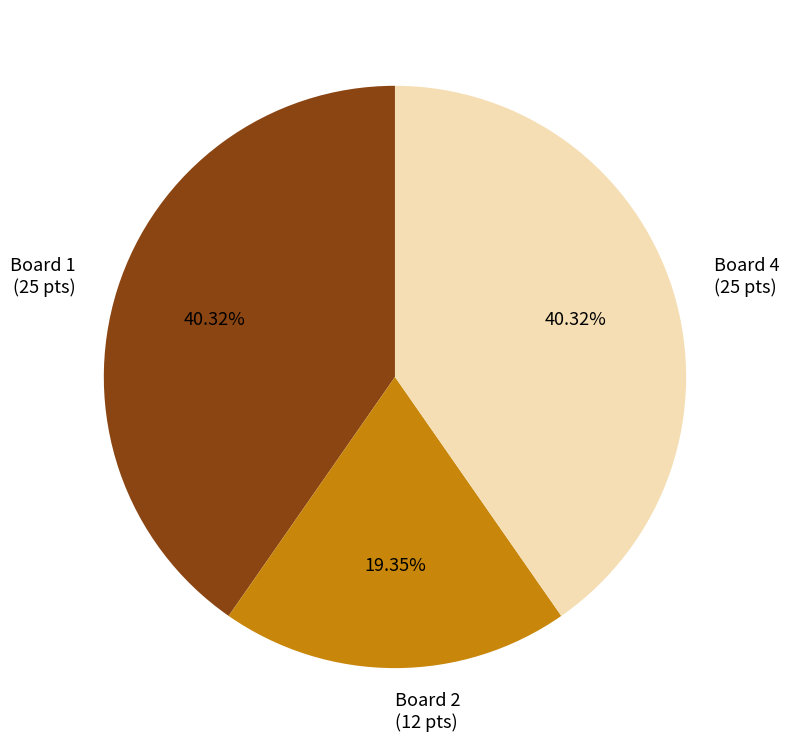

Is there a majority slice in this chart?

No